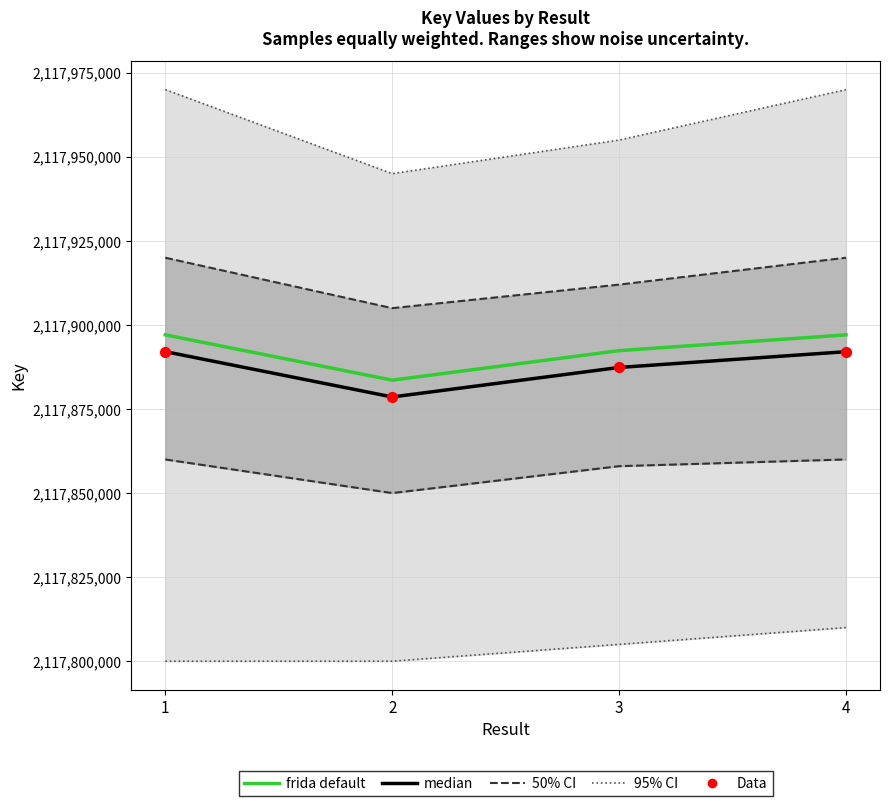

Approximately how many times larger is the value at 1 compared to 4?

1.0